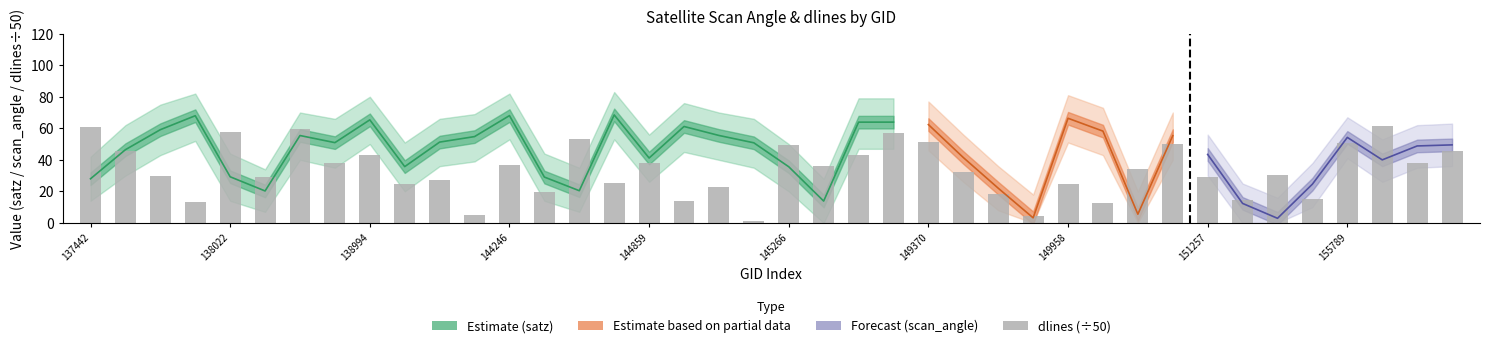

Is it true that the value at 27 is 4.3?

True